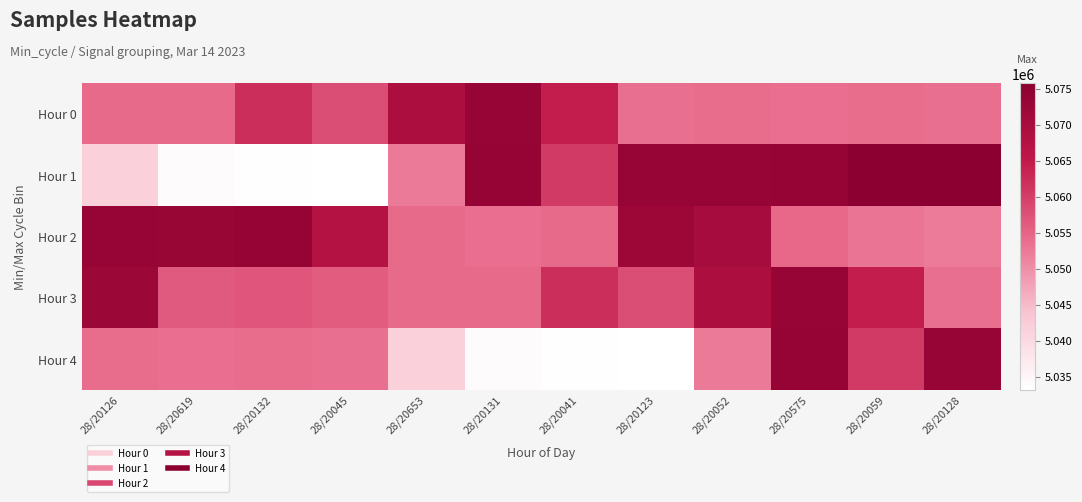

Between 28/20126 and 28/20128, which series saw the biggest shift?

Hour 1